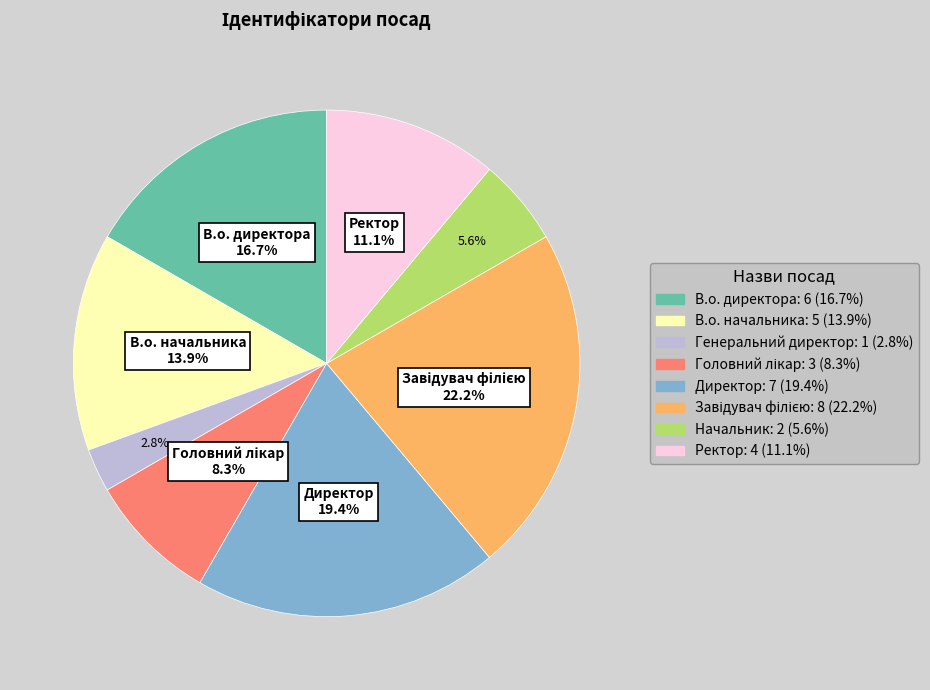

Is there a majority slice in this chart?

No